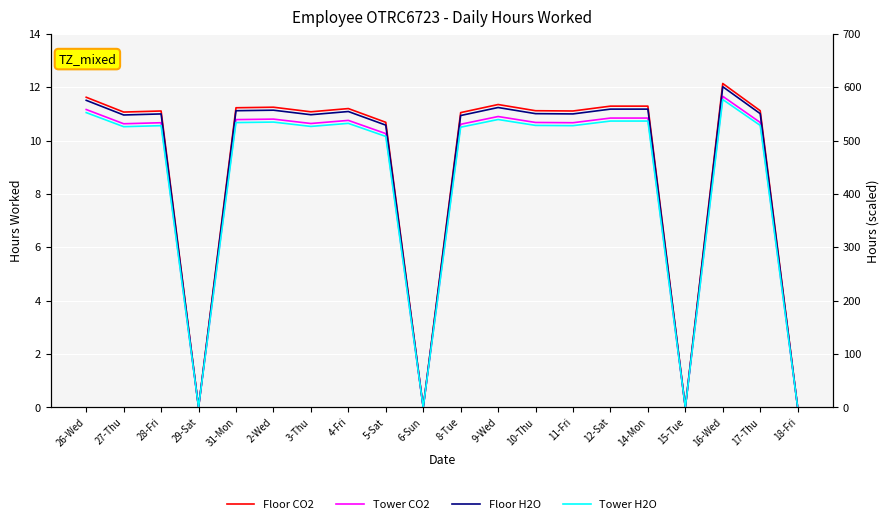

Is the value of Tower H2O at 9-Wed greater than the value of Floor H2O at 26-Wed?

No